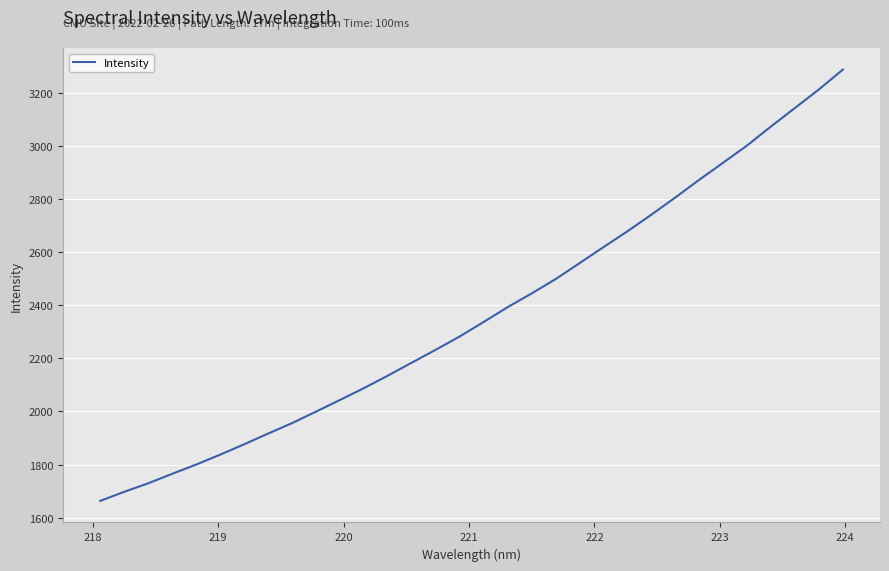

What is the difference between the maximum and minimum values?

1624.1